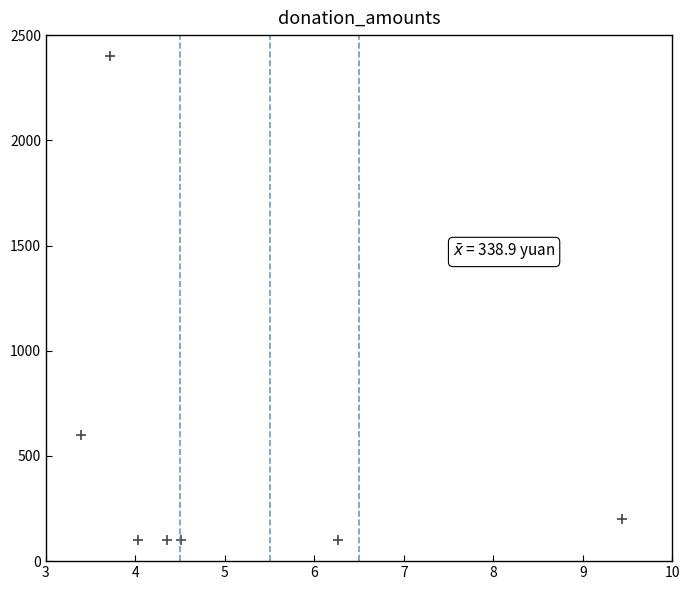

What is the average Y value?

514